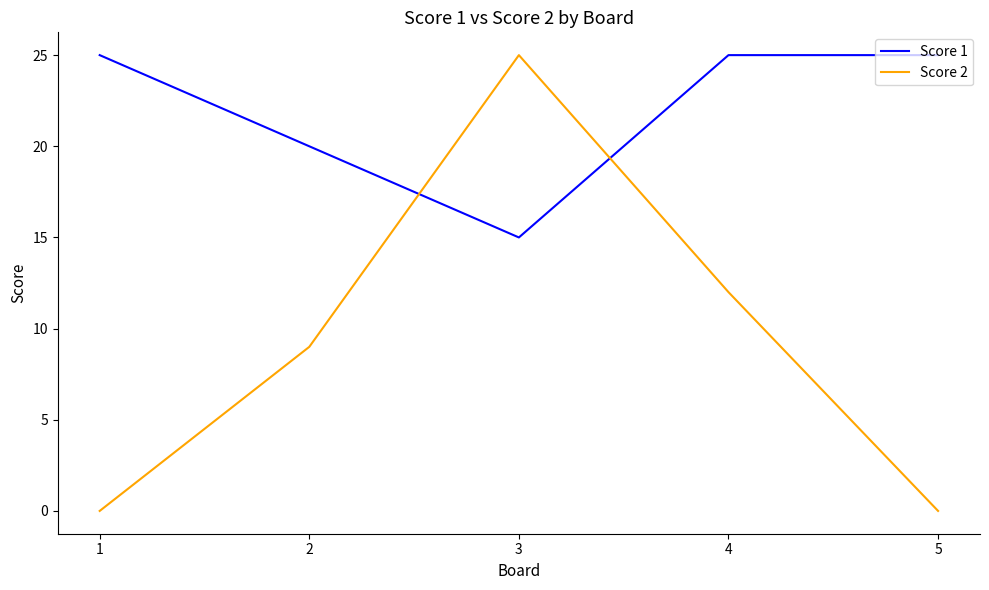

What is the difference between the Score 2 values at 3 and 4?

13